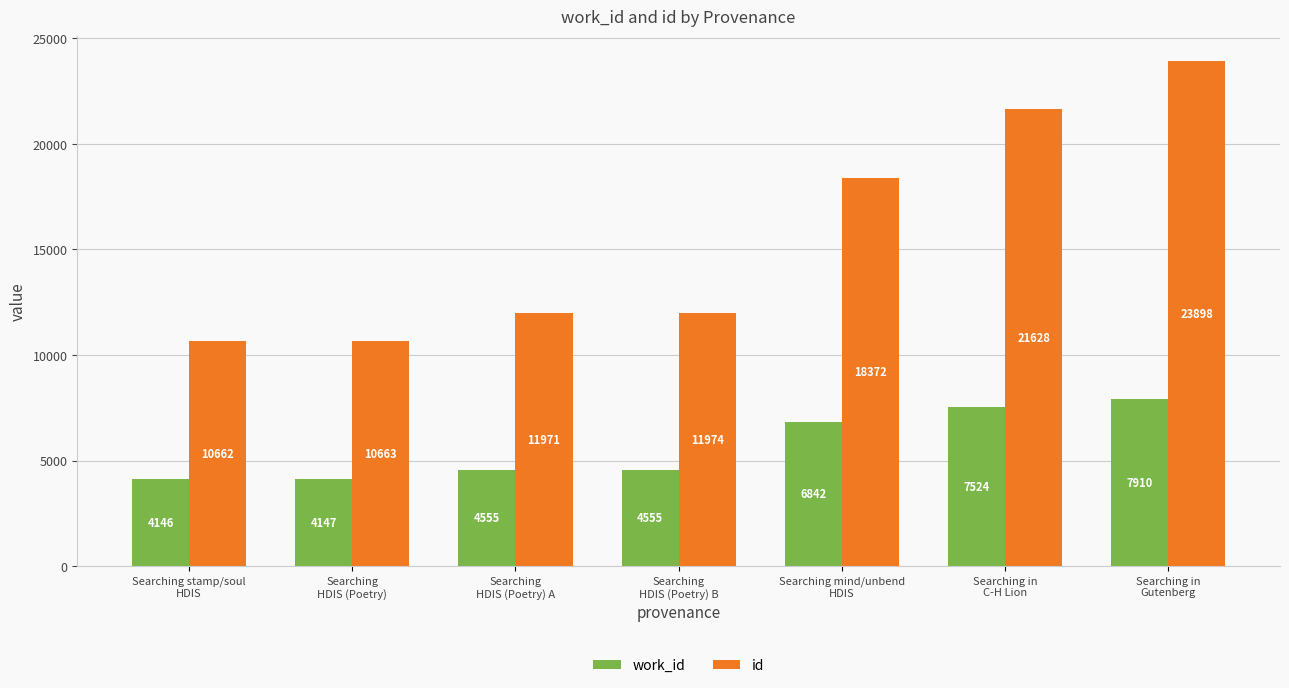

Reading left to right, list all the values displayed in this chart.

work_id: Searching stamp/soul
HDIS=4146	Searching
HDIS (Poetry)=4147	Searching
HDIS (Poetry) A=4555	Searching
HDIS (Poetry) B=4555	Searching mind/unbend
HDIS=6842	Searching in
C-H Lion=7524	Searching in
Gutenberg=7910
id: Searching stamp/soul
HDIS=10662	Searching
HDIS (Poetry)=10663	Searching
HDIS (Poetry) A=11971	Searching
HDIS (Poetry) B=11974	Searching mind/unbend
HDIS=18372	Searching in
C-H Lion=21628	Searching in
Gutenberg=23898